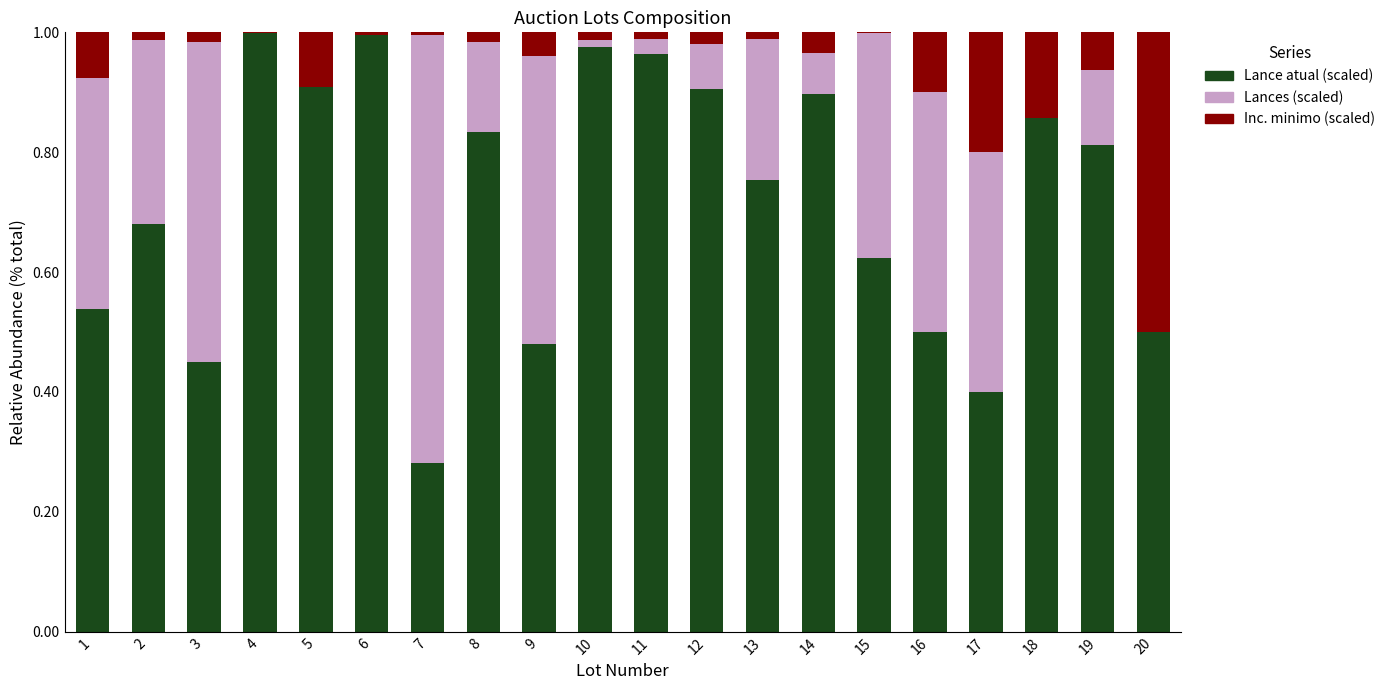

Rank the series by their average value, from lowest to highest.

Inc. minimo (scaled), Lances (scaled), Lance atual (scaled)